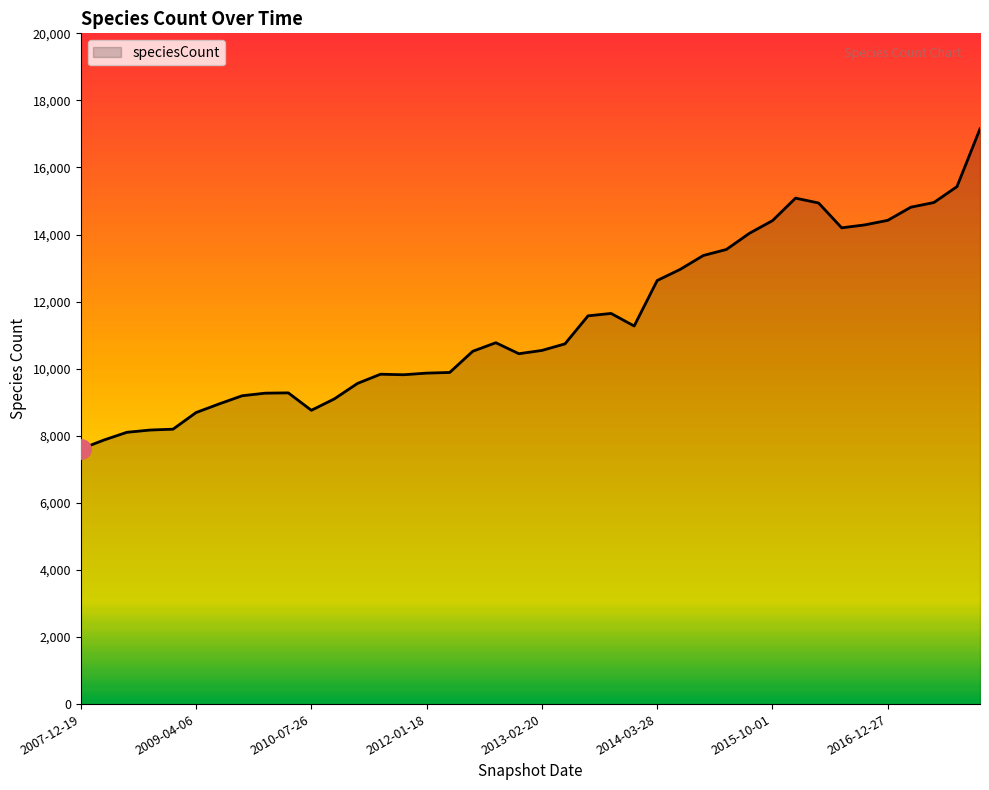

What is the difference between the maximum and minimum values?

9546